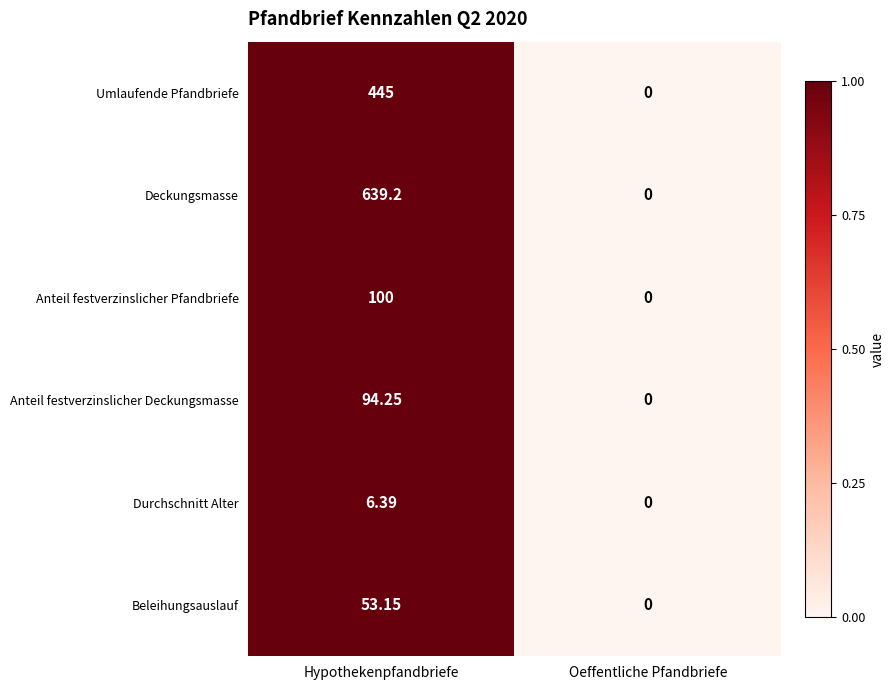

At which label does Anteil festverzinslicher Pfandbriefe reach its peak?

Hypothekenpfandbriefe